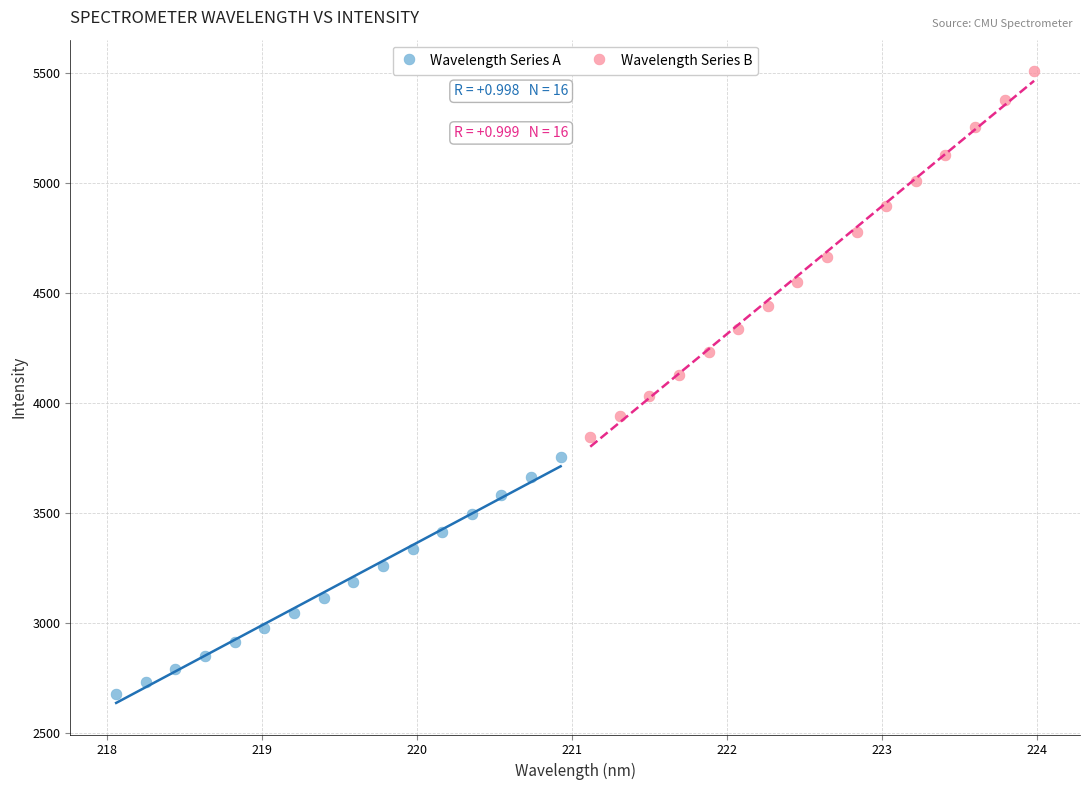

Which series has the widest spread of Y values?

Wavelength Series B